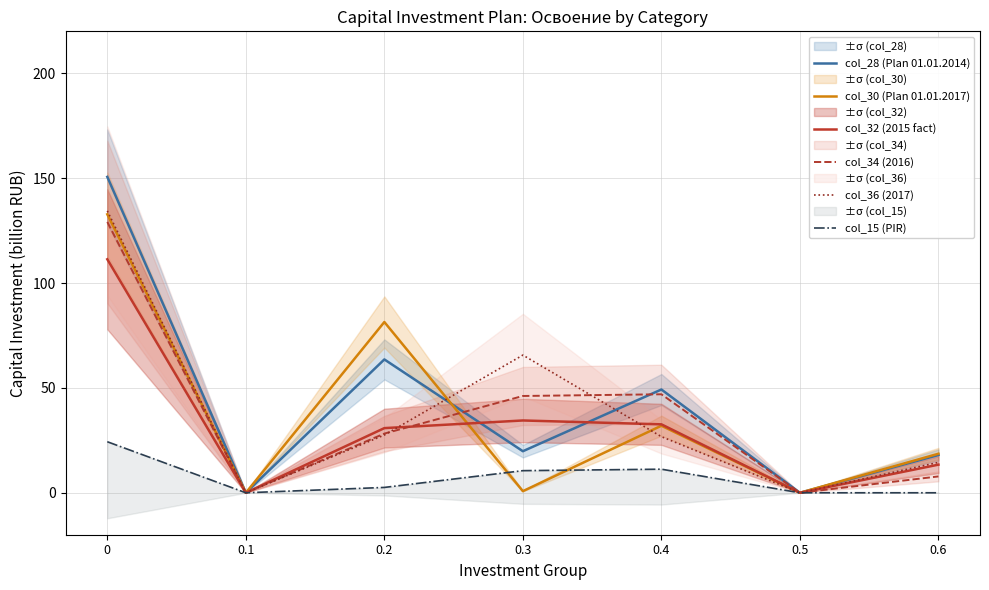

Where is col_15 (PIR) nearest to the value 12?

0.4